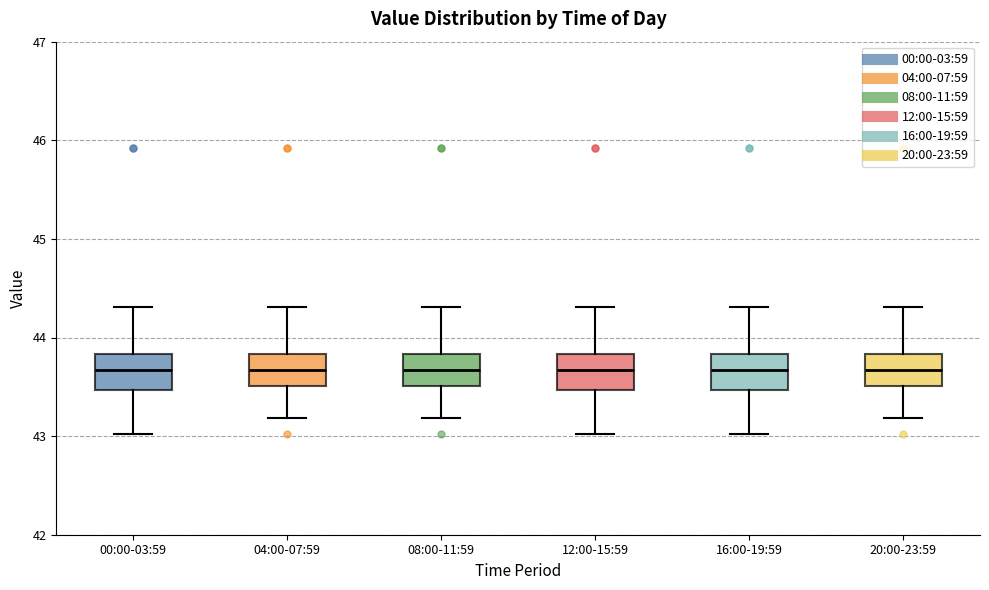

Reading left to right, read every box against the y-axis: the position of its median line, the range the box covers, and the ends of its whiskers. The values are not printed on the chart, so give them approximately, as read against the axis.

00:00-03:59: median 43.7, box 43.5 to 43.8, whiskers 43.0 to 44.3
04:00-07:59: median 43.7, box 43.5 to 43.8, whiskers 43.2 to 44.3
08:00-11:59: median 43.7, box 43.5 to 43.8, whiskers 43.2 to 44.3
12:00-15:59: median 43.7, box 43.5 to 43.8, whiskers 43.0 to 44.3
16:00-19:59: median 43.7, box 43.5 to 43.8, whiskers 43.0 to 44.3
20:00-23:59: median 43.7, box 43.5 to 43.8, whiskers 43.2 to 44.3